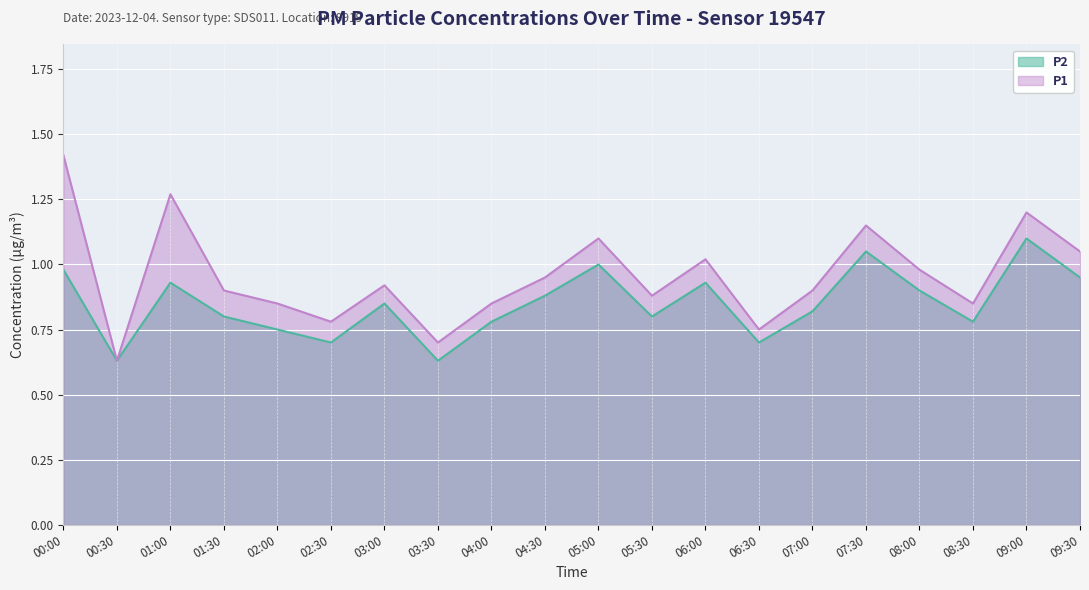

Rank the series at 04:30 from lowest to highest value.

P2, P1